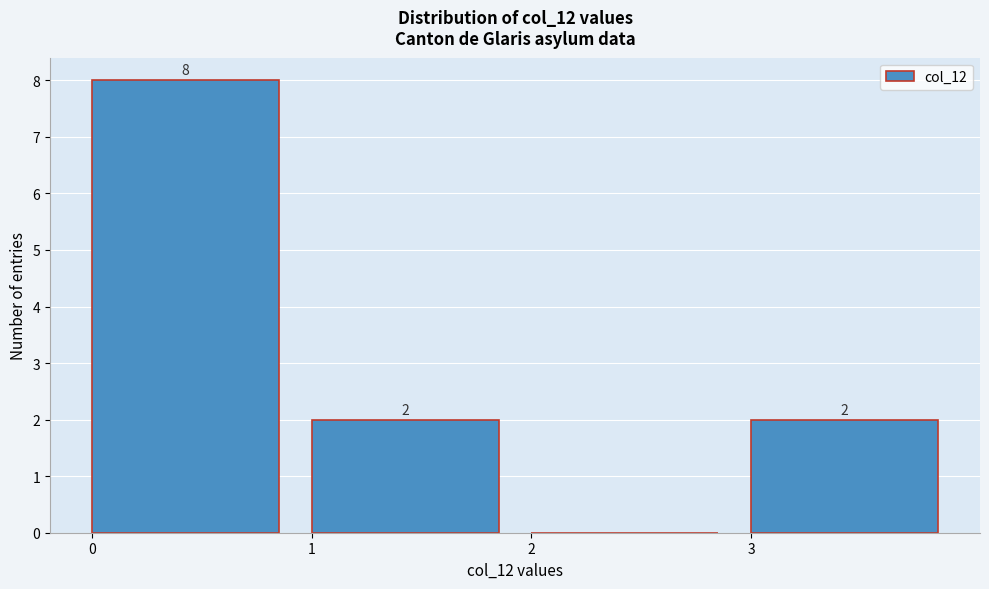

Over which range of the x-axis is the bar tallest?

0 to 1